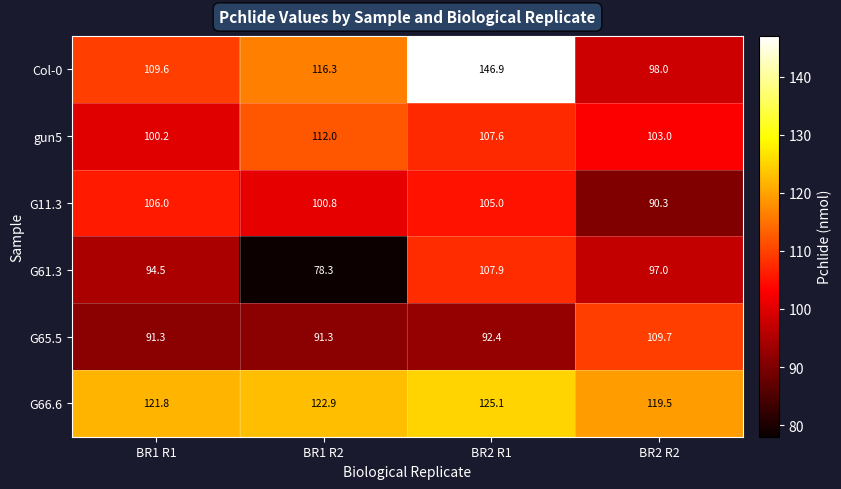

Count the number of categories in the chart.

4